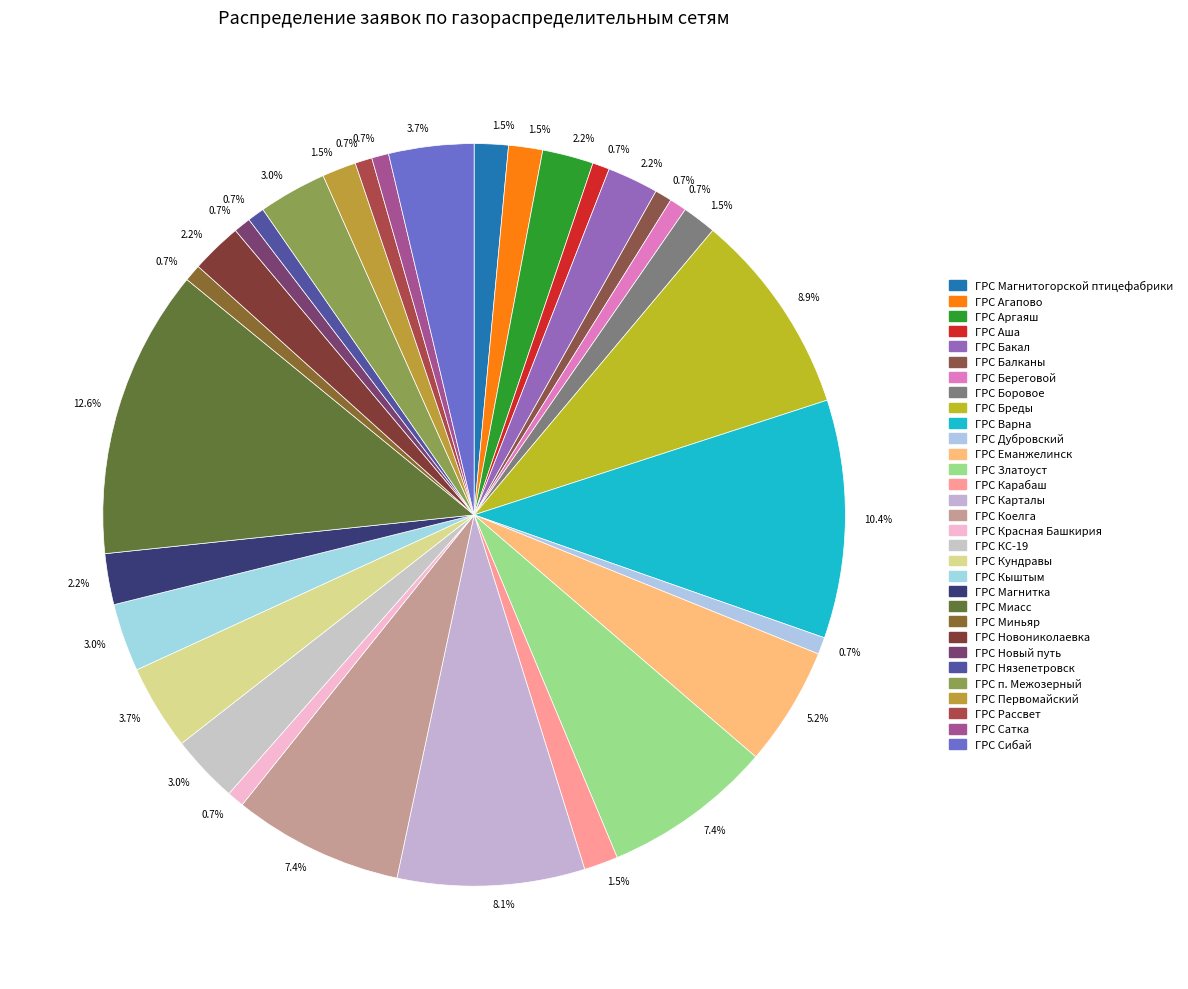

Which has a higher value, ГРС Сатка or ГРС Красная Башкирия?

ГРС Сатка